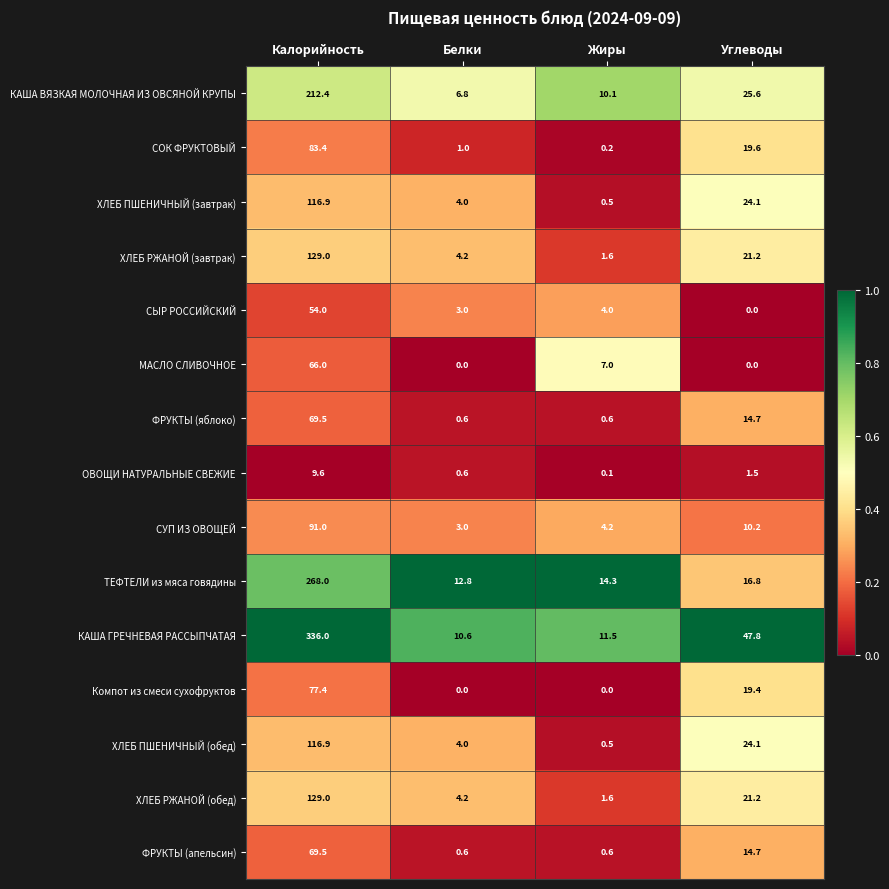

Rank the categories by КАША ГРЕЧНЕВАЯ РАССЫПЧАТАЯ value from lowest to highest.

Белки, Жиры, Углеводы, Калорийность